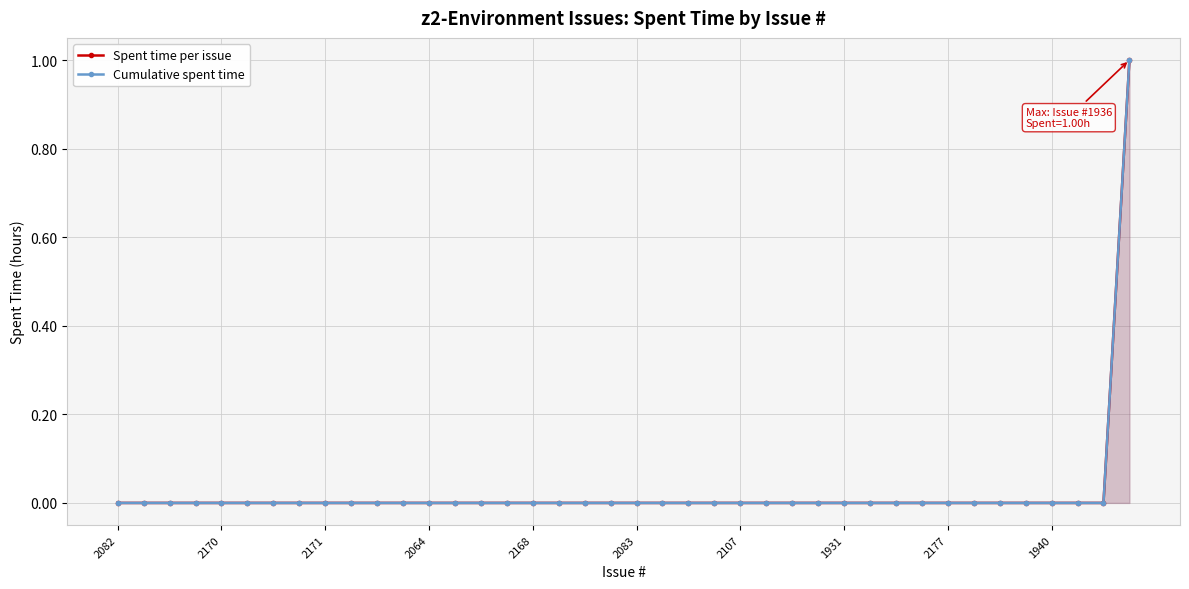

What are all the series names shown in the legend?

Spent time per issue, Cumulative spent time